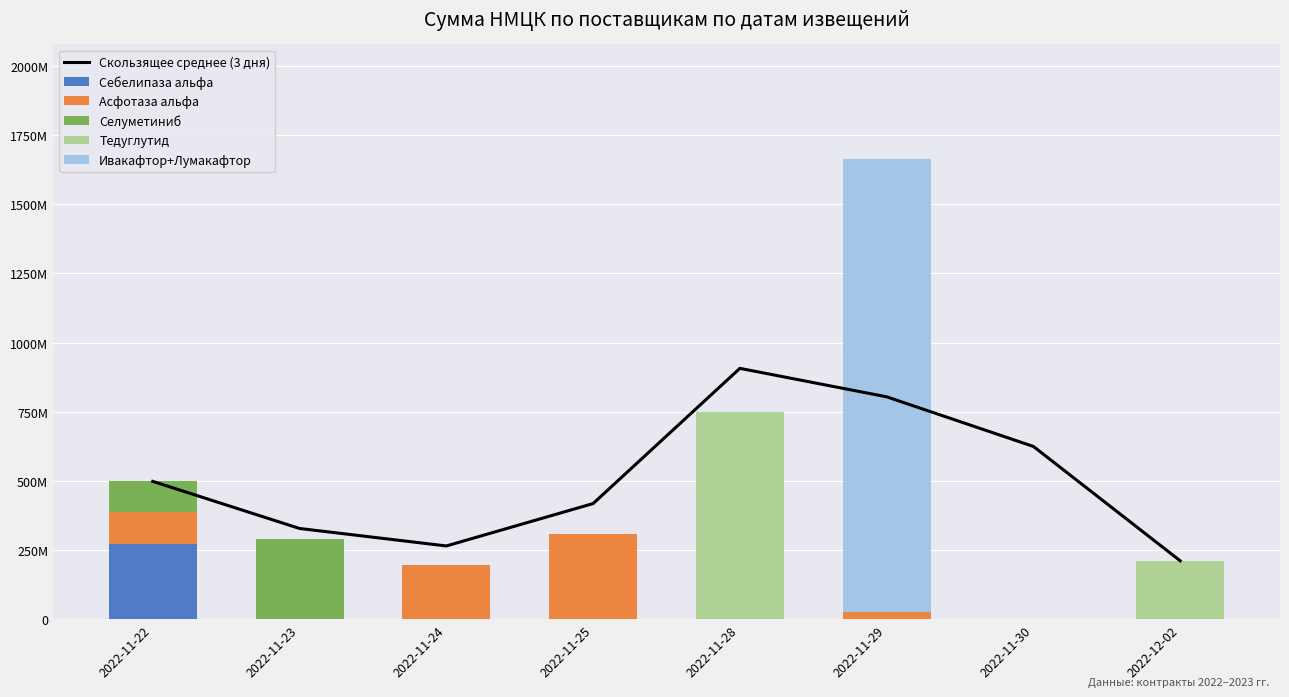

What is the greatest value displayed?

1635638748.0